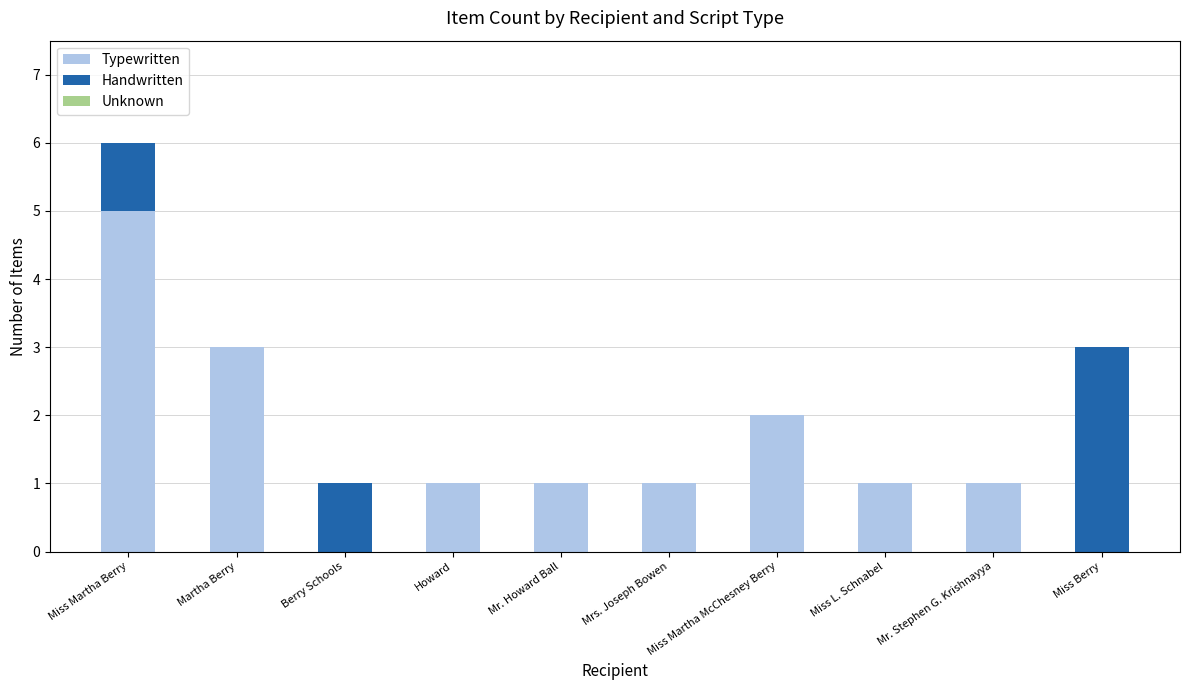

How many distinct data groups are displayed?

2